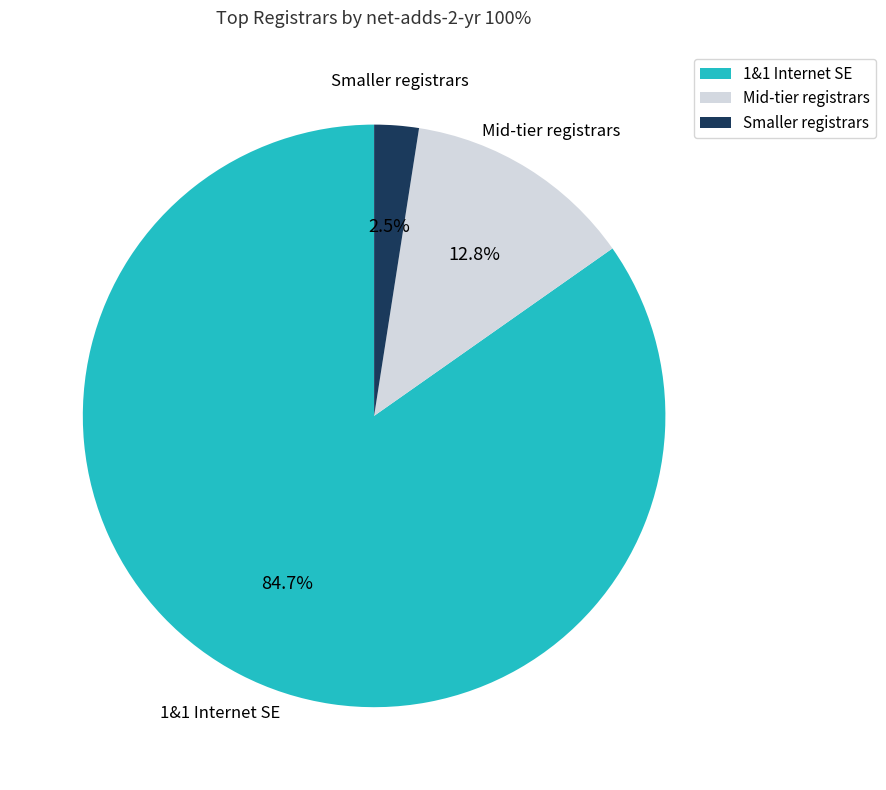

Rank the categories by value from highest to lowest.

1&1 Internet SE, Mid-tier registrars, Smaller registrars